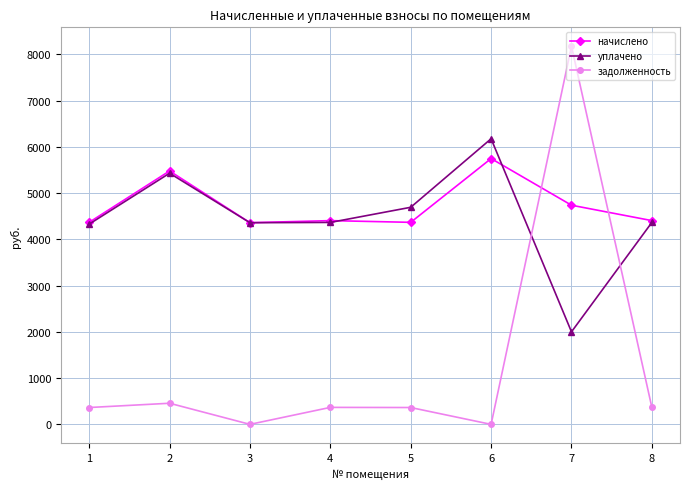

How many interior local valleys does the уплачено series have?

2